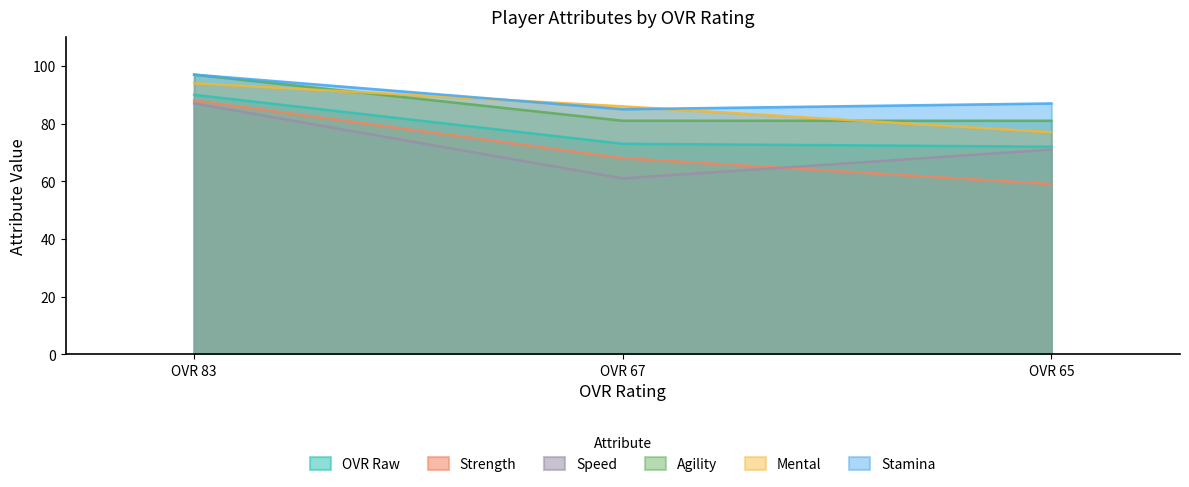

How many values in the mental series are below 86?

1